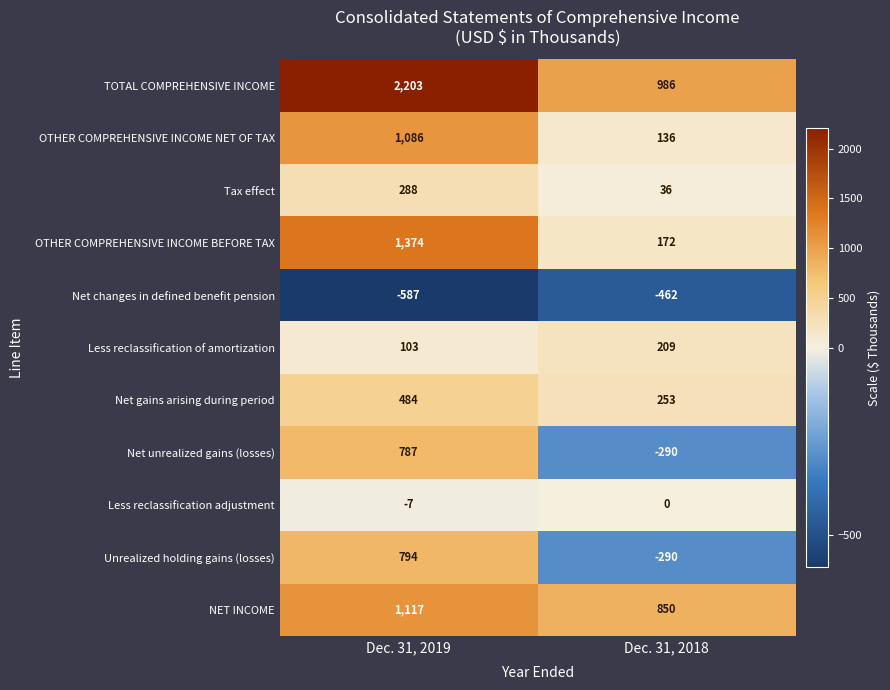

What is the spread (max minus min) of values at Dec. 31, 2018?

1448